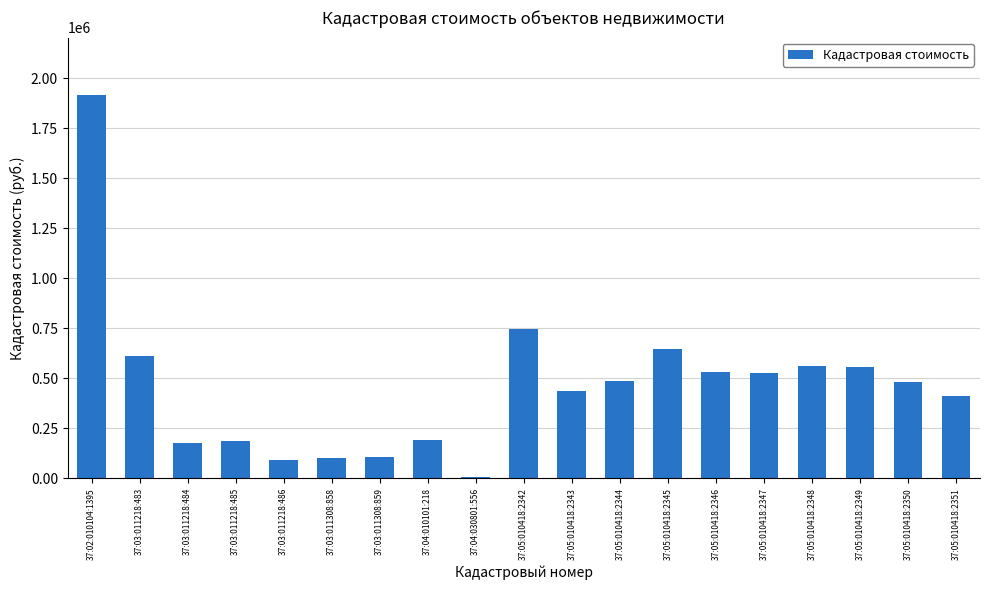

What is the sum of the values at 37:05:010418:2347 and 37:03:011218:483?

1139037.0